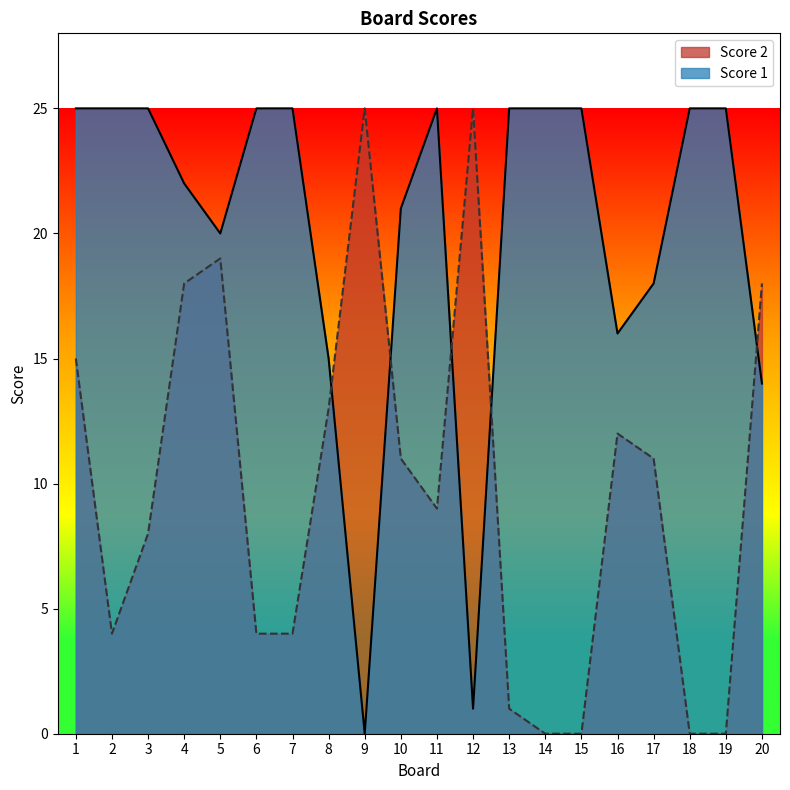

Reading left to right, list all the values displayed in this chart.

Score 1: 1=25	2=25	3=25	4=22	5=20	6=25	7=25	8=15	9=0	10=21	11=25	12=1	13=25	14=25	15=25	16=16	17=18	18=25	19=25	20=14
Score 2: 1=15	2=4	3=8	4=18	5=19	6=4	7=4	8=13	9=25	10=11	11=9	12=25	13=1	14=0	15=0	16=12	17=11	18=0	19=0	20=18